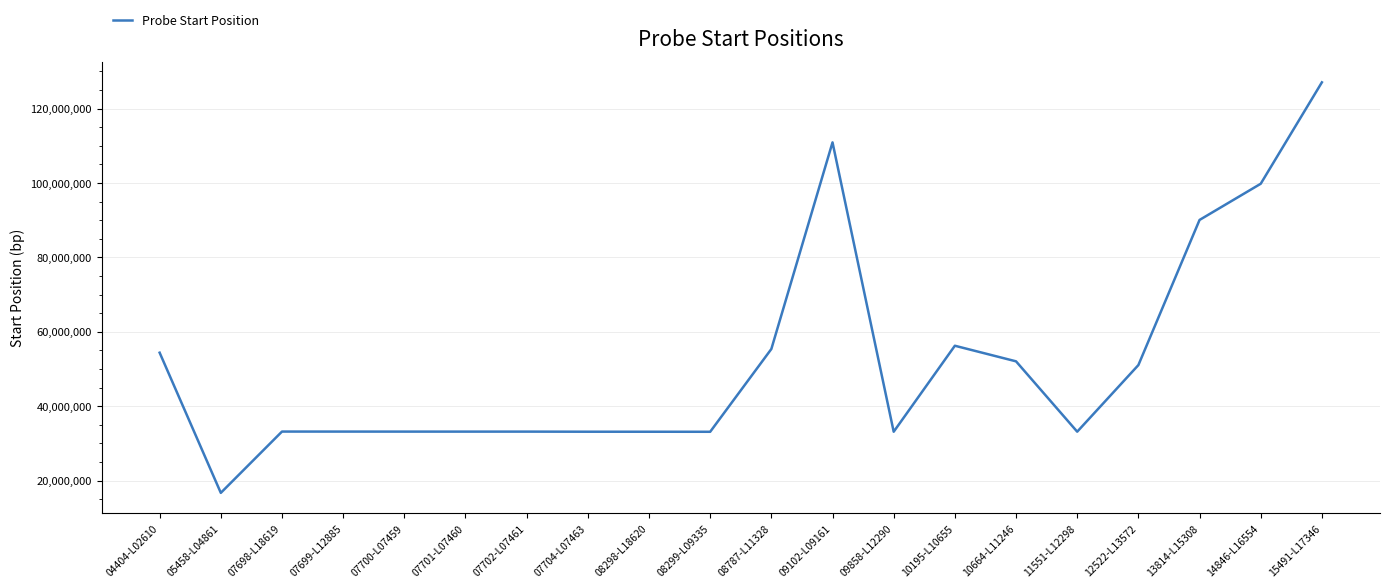

Is it true that the value at 04404-L02610 is 54380538?

True